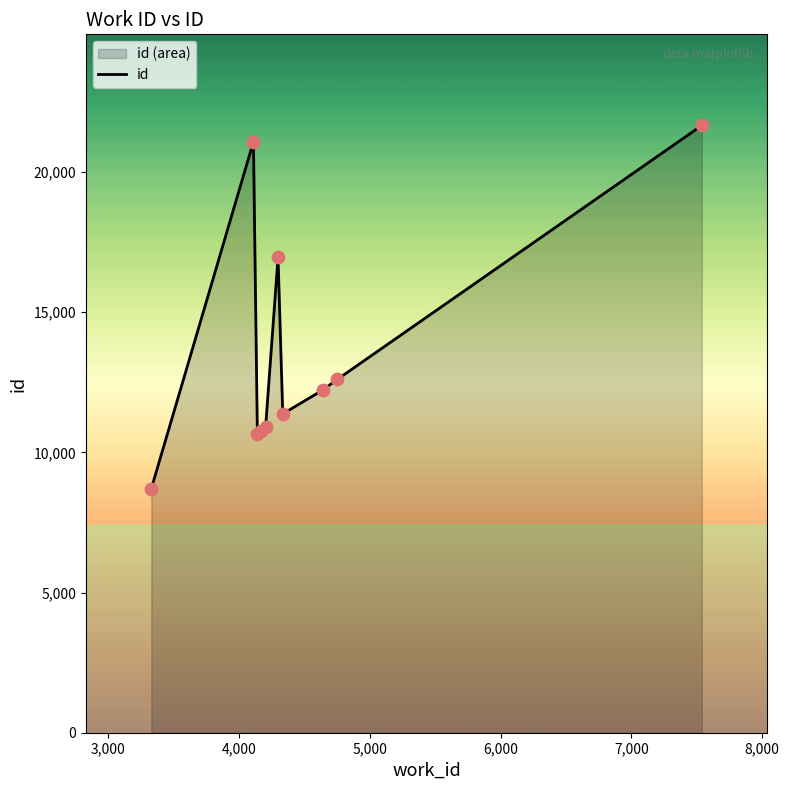

What is the greatest value displayed?

21657